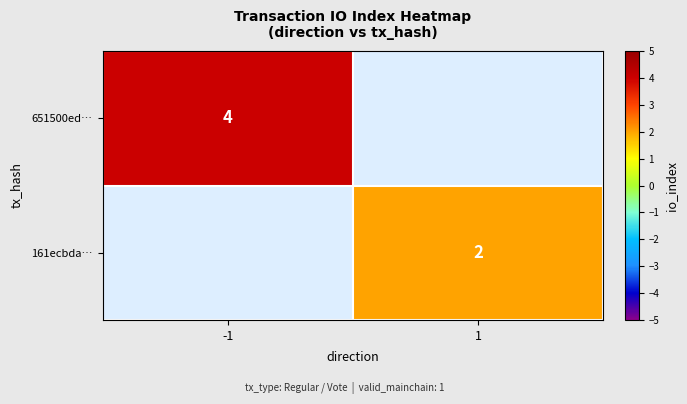

True or false: 651500ed… has a value of 4 at -1.

True